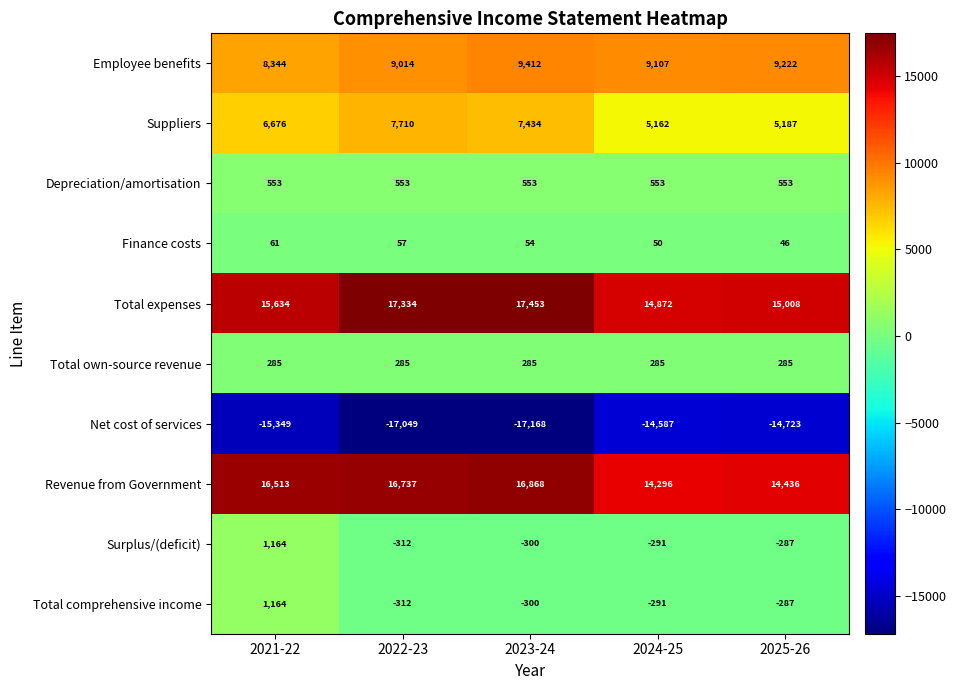

What is the spread (max minus min) of values at 2023-24?

34621